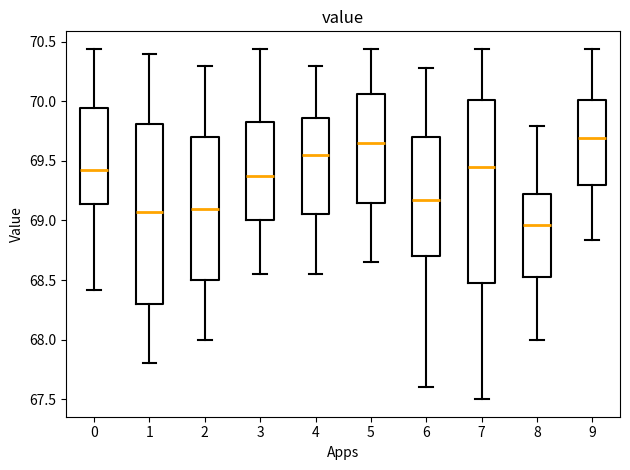

Where does the upper whisker of the box at x = 1 end on the y-axis? The values are not printed on the chart, so give them approximately, as read against the axis.

70.40